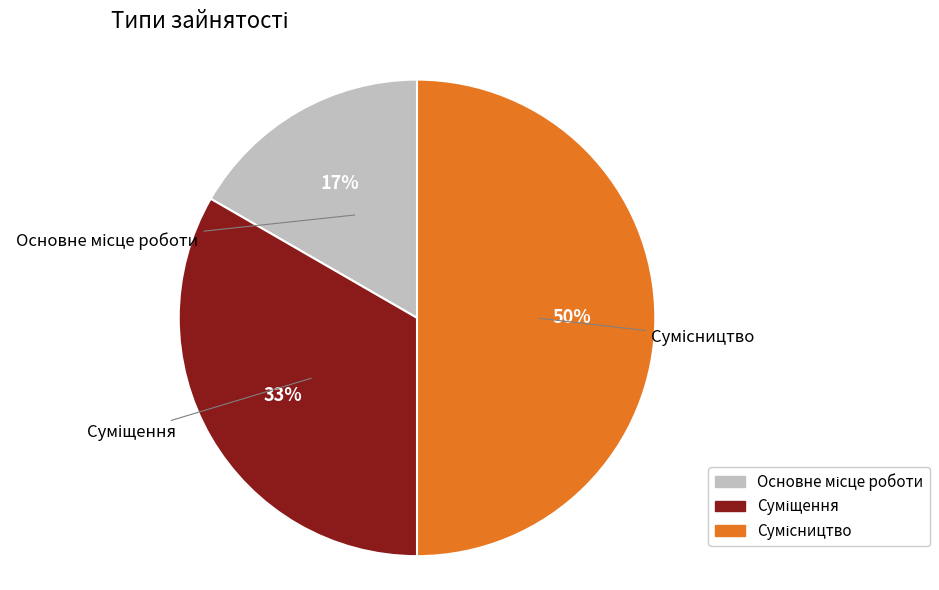

To the nearest percent, what is the average slice percentage?

33%